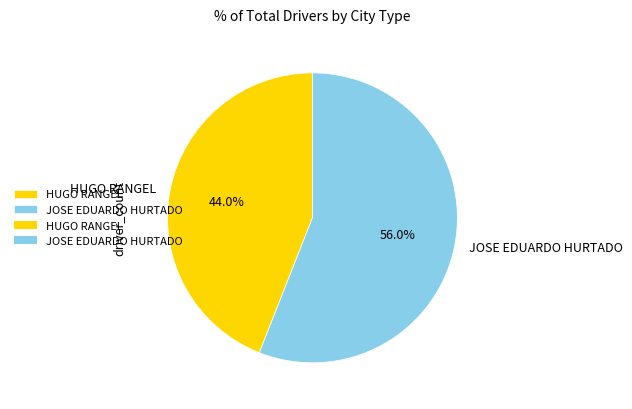

Is the sum of JOSE EDUARDO HURTADO and HUGO RANGEL greater than half?

Yes